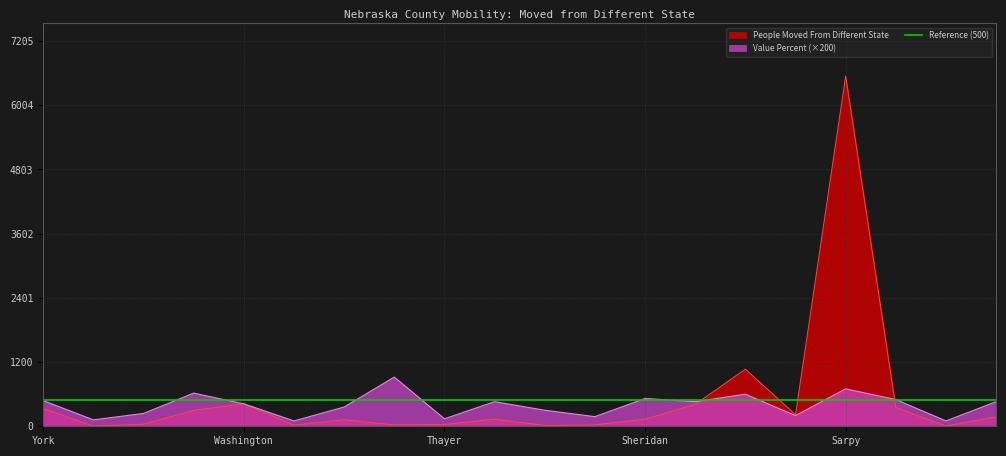

At how many categories does at least one series exceed 322?

12